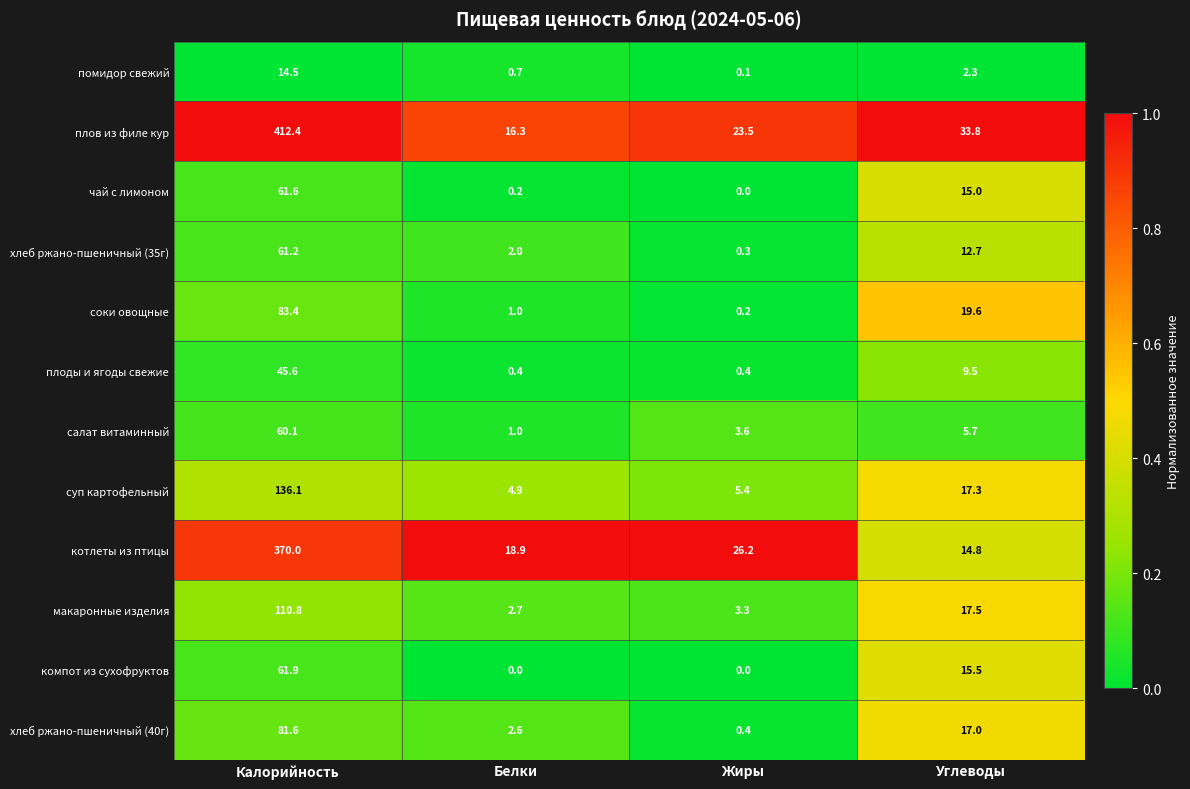

What is the spread (max minus min) of values at Калорийность?

397.9